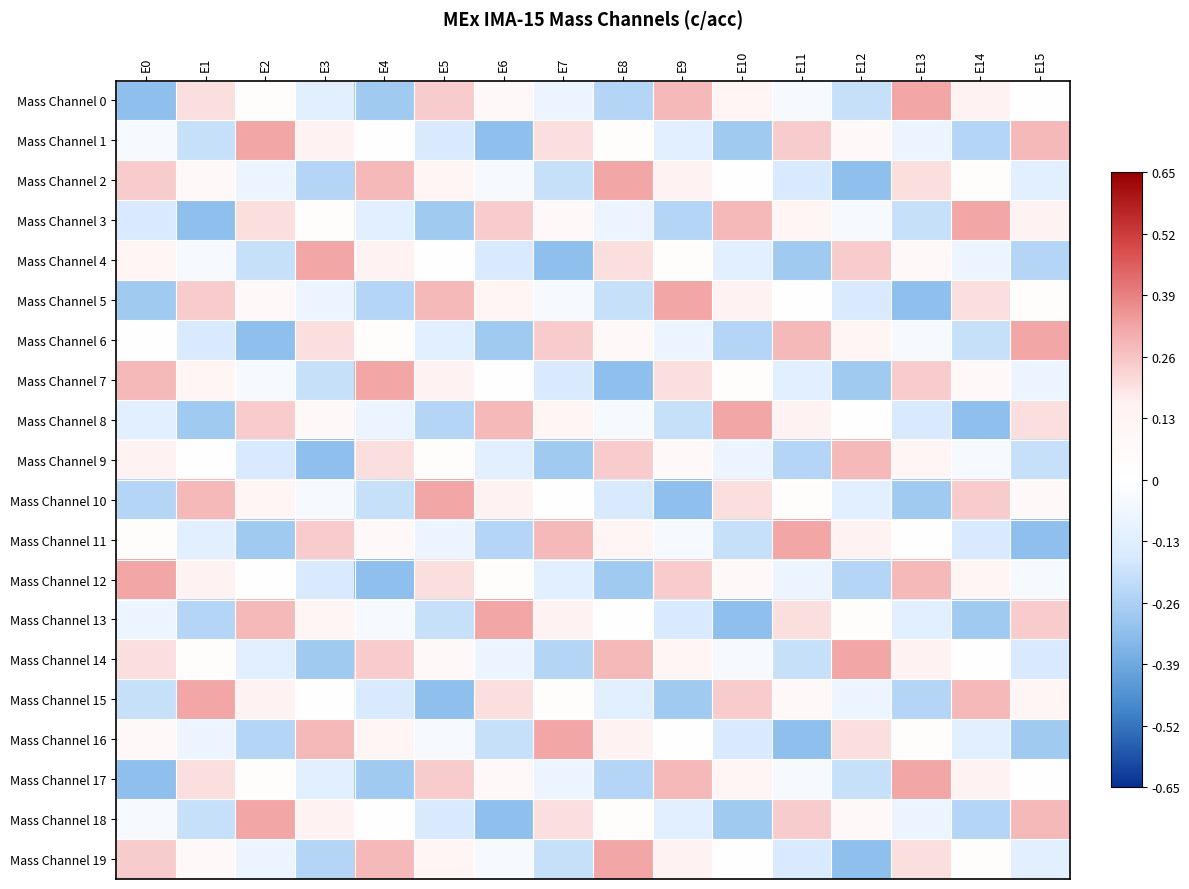

Which category has the highest value across all series?

E13